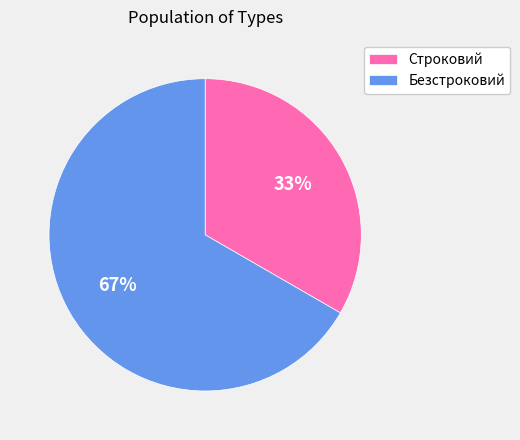

To the nearest percent, what percentage of the pie is Строковий?

33%